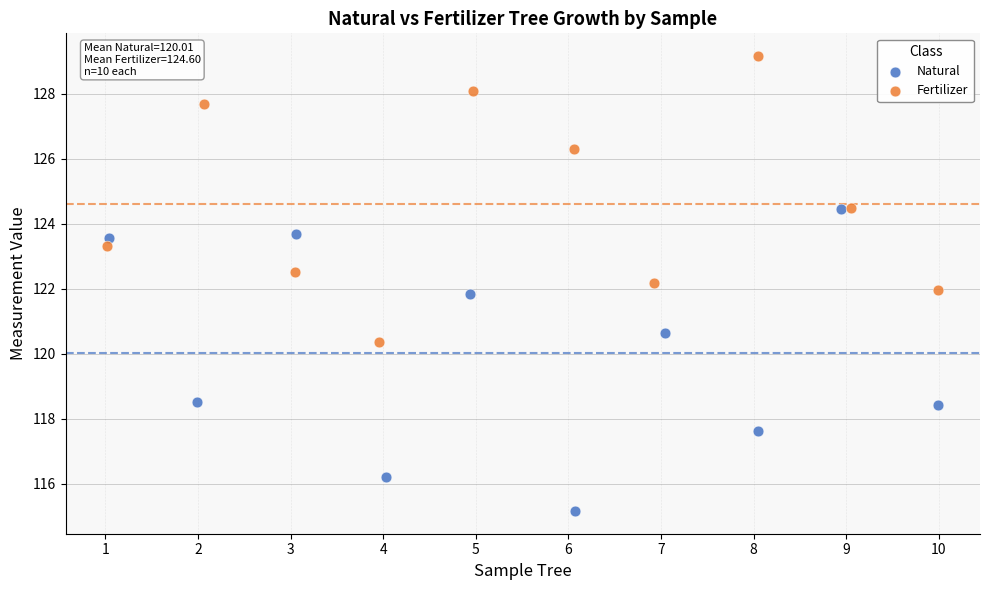

What are all the series names shown in the legend?

Natural, Fertilizer